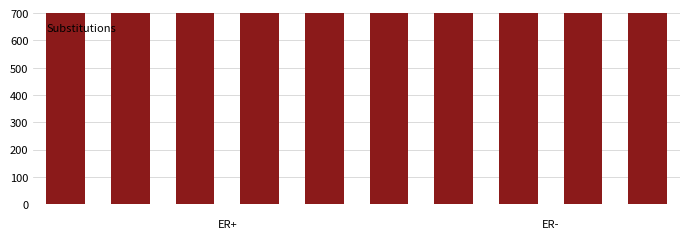

Between 1 and 2, which is larger?

2